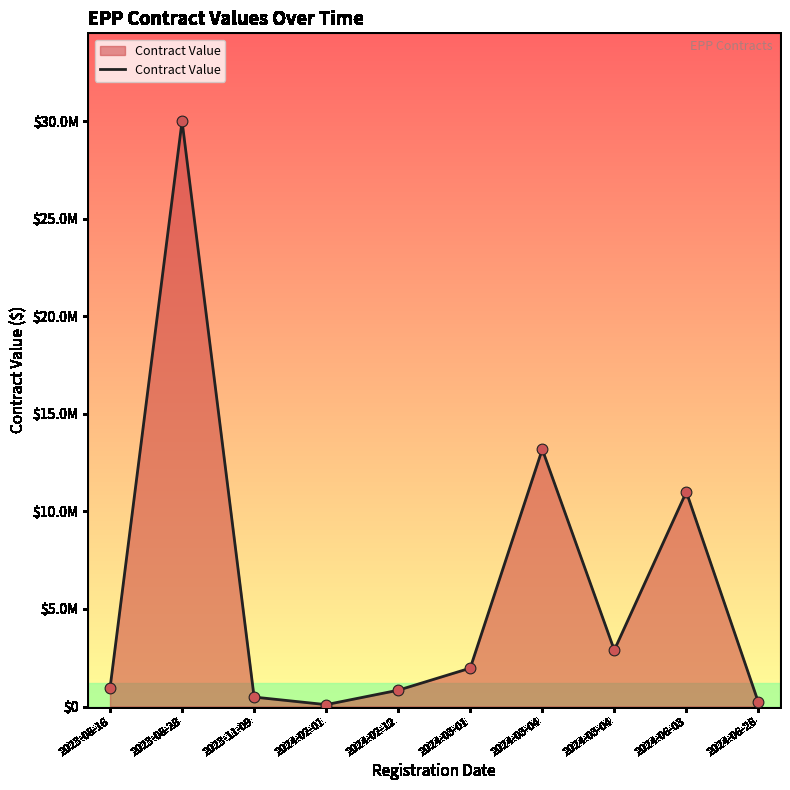

Is this an area chart (filled region under the line)?

Yes